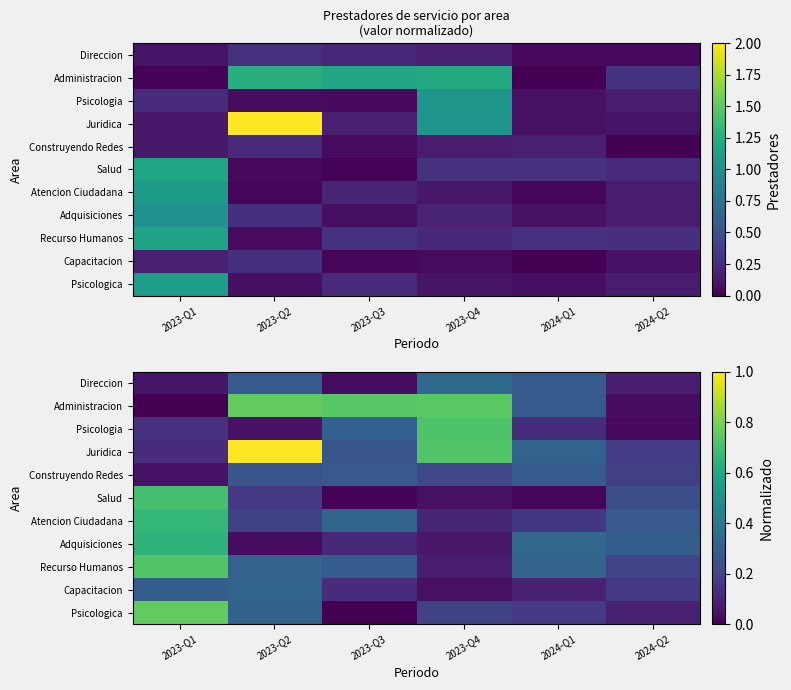

What is the difference between the Adquisiciones values at 2023-Q3 and 2024-Q2?

0.2